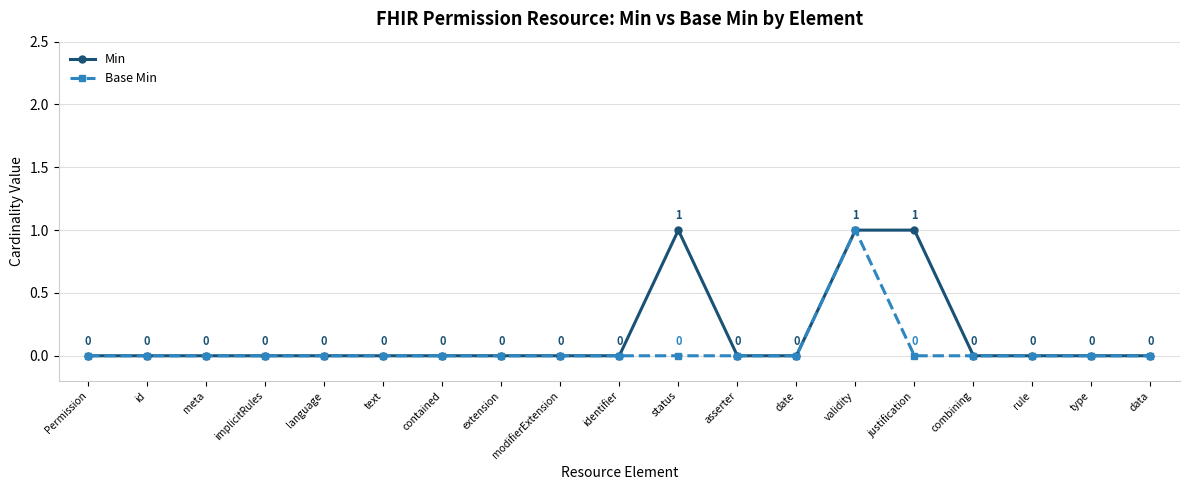

True or false: Min has more than 2 points higher than both neighbors.

False